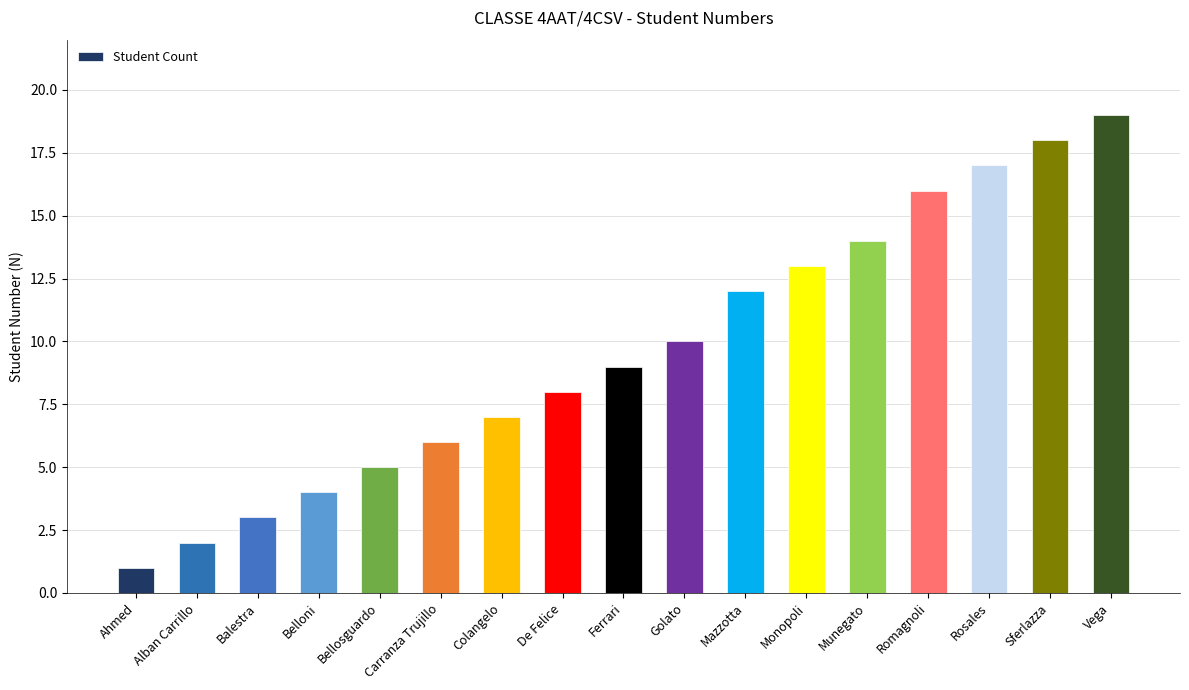

Which category has the highest value across all series?

Vega